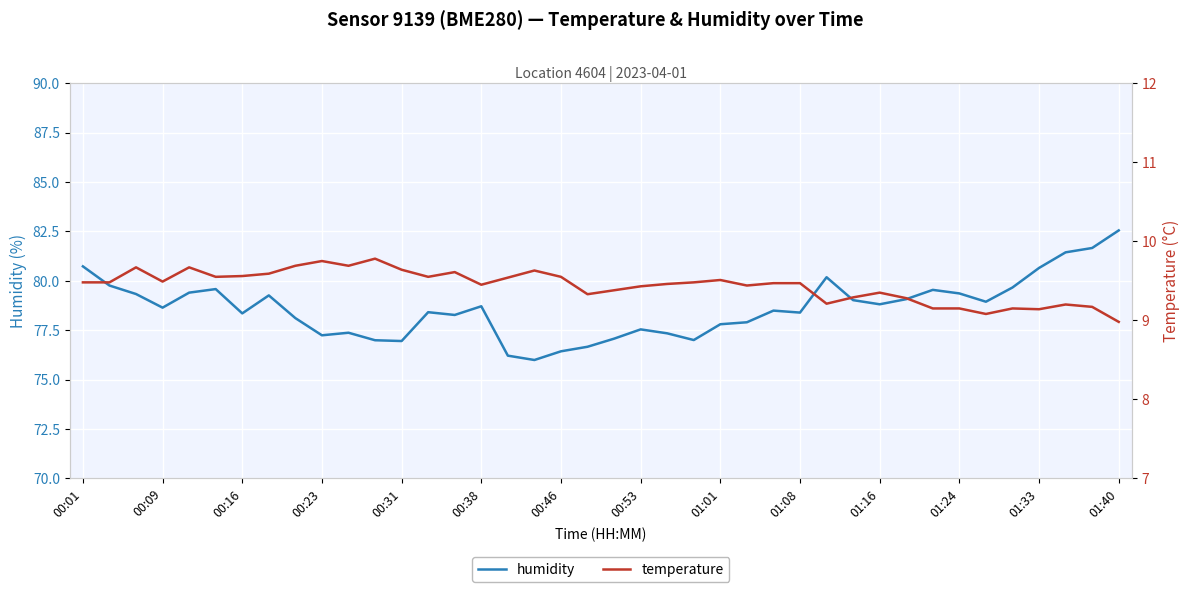

How many data points in temperature are less than 9?

1